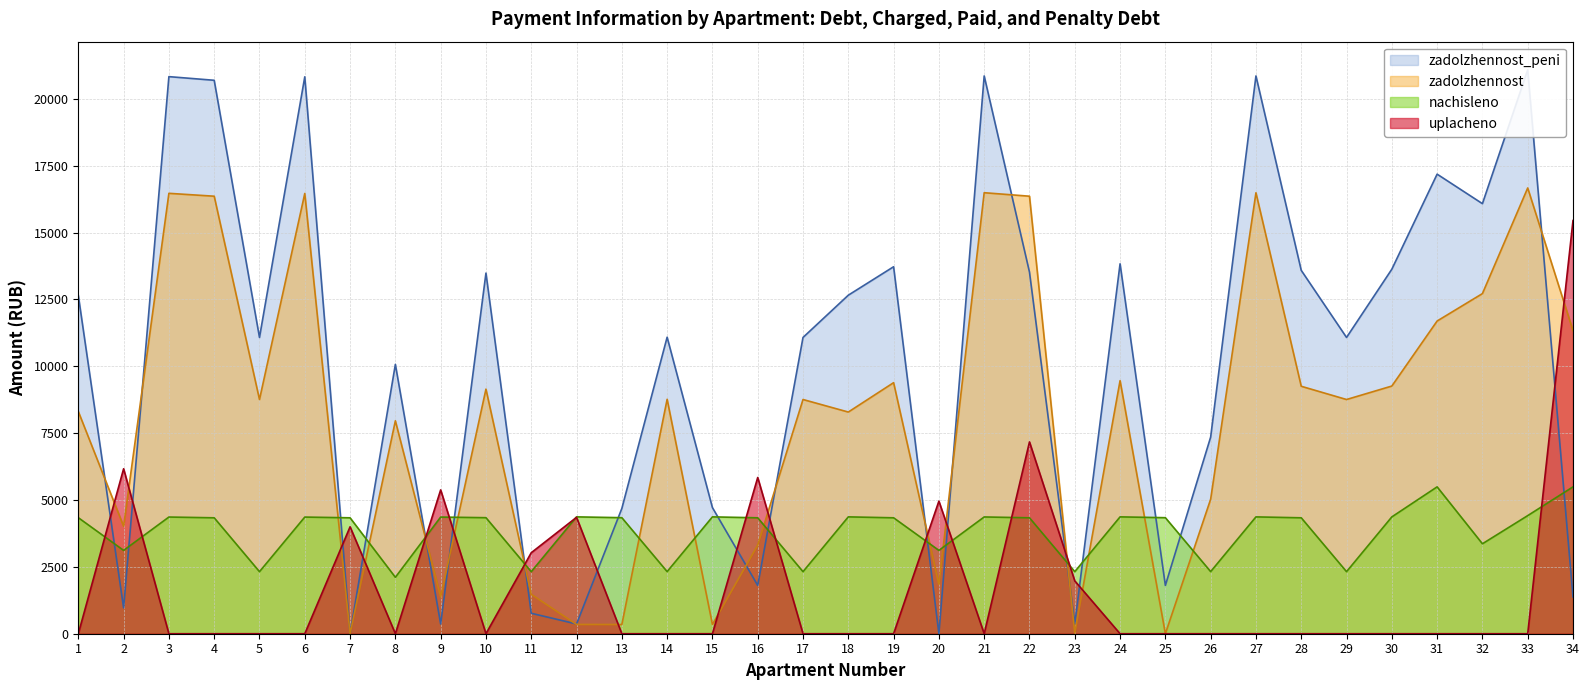

At which label is nachisleno closest to 3800?

32